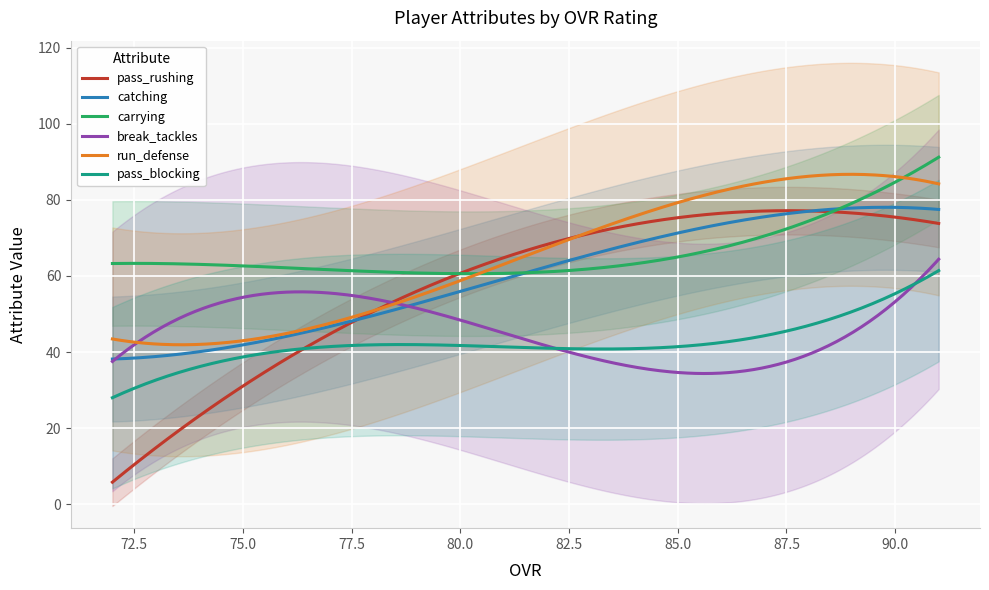

Is this an area chart (filled region under the line)?

No